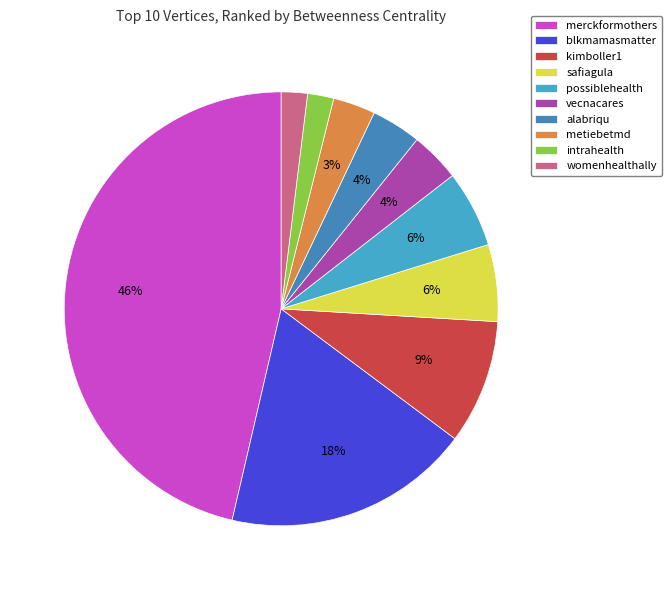

To the nearest percent, what is the difference between the intrahealth and blkmamasmatter slice percentages?

16%